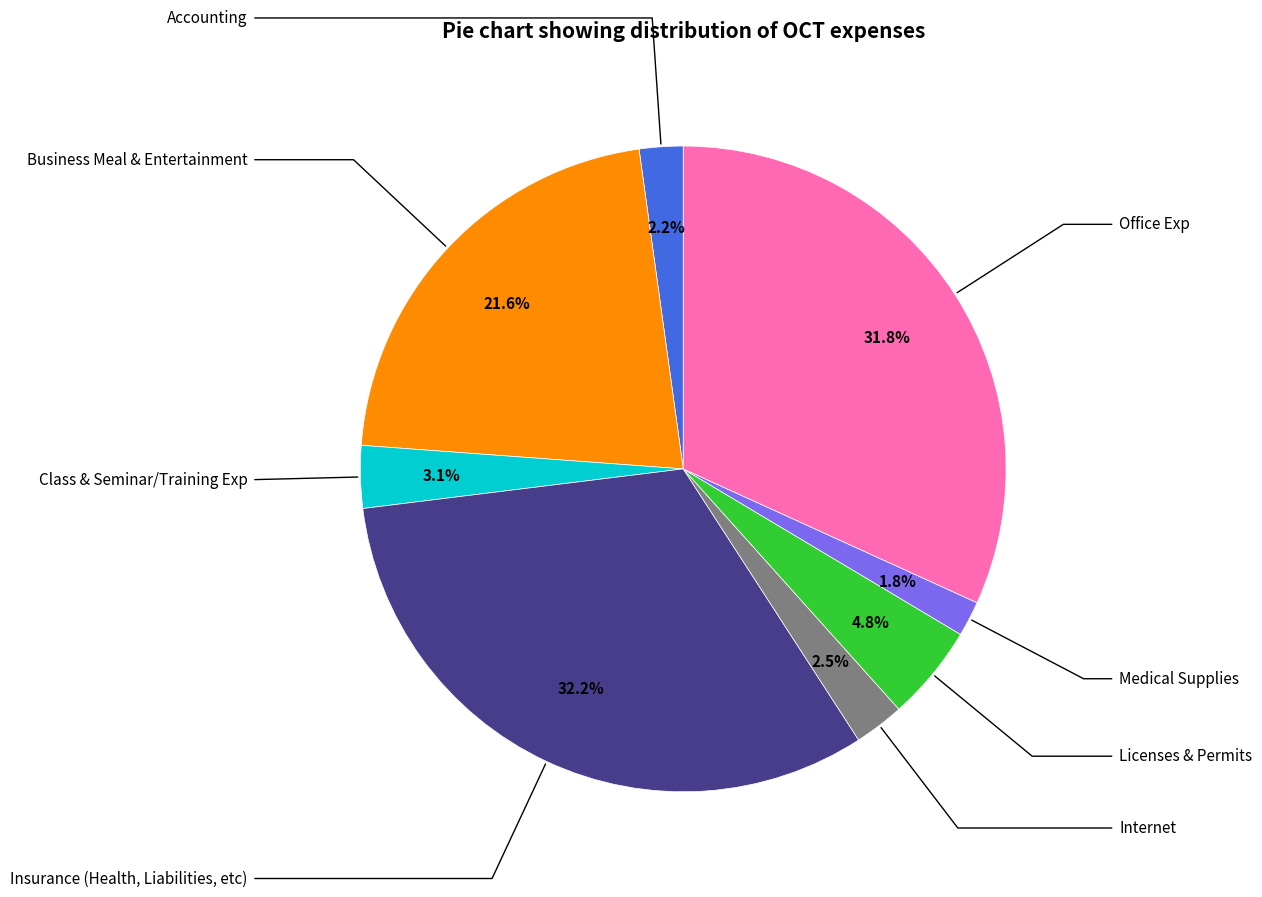

To the nearest percent, what percentage of the pie is Insurance (Health, Liabilities, etc)?

32%